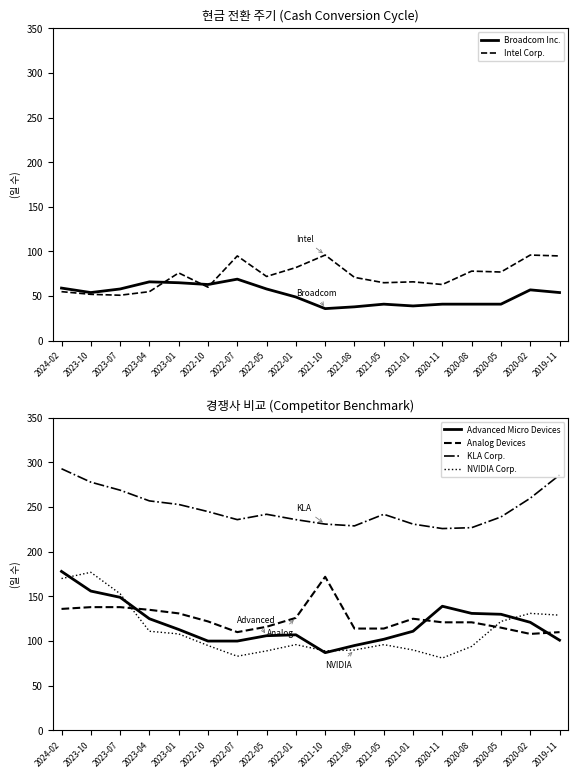

What is the difference between the maximum and minimum values in the KLA Corp. series?

67